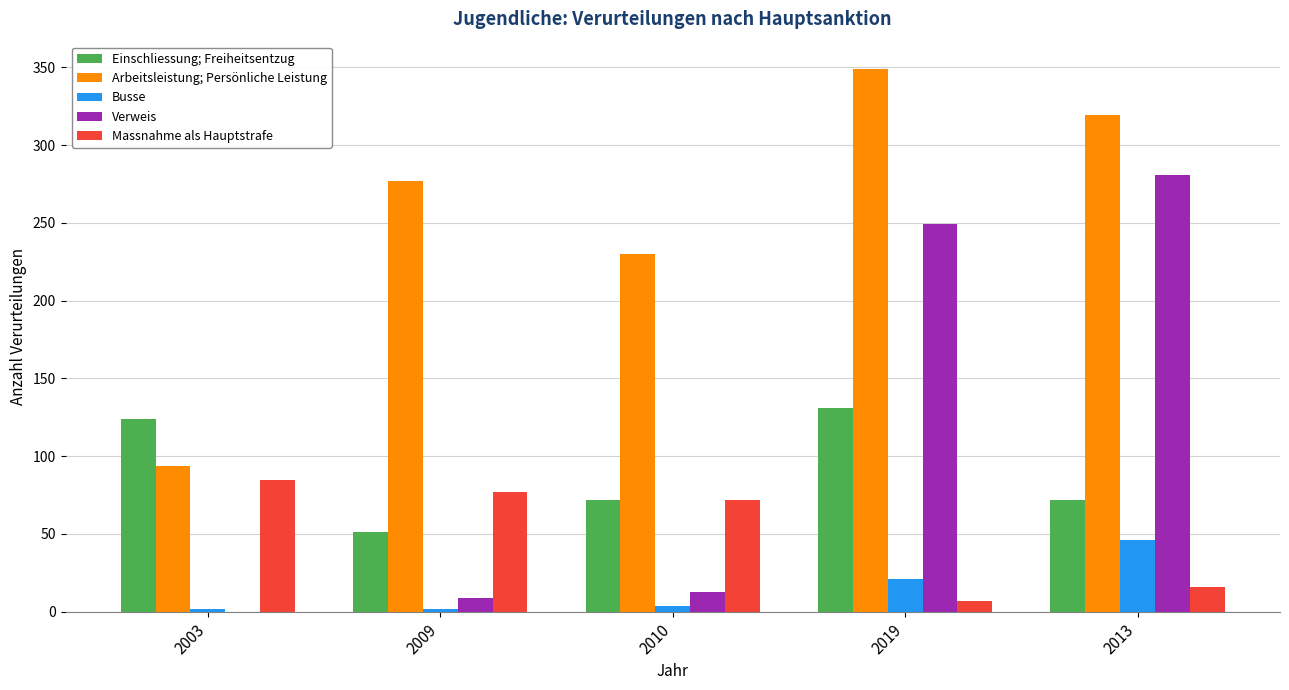

Count the number of categories in the chart.

5